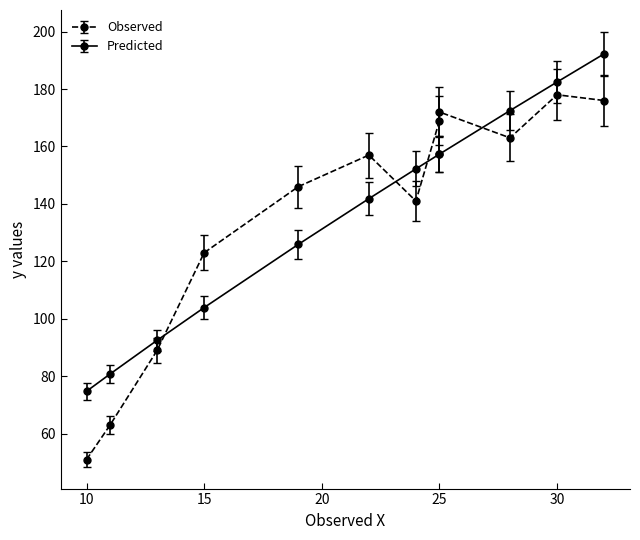

How many lines are shown in the chart?

2